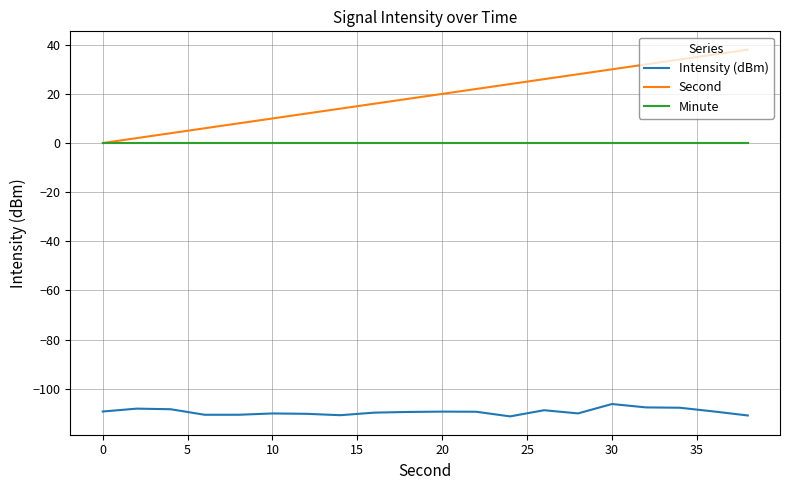

What is the maximum value shown in the chart?

38.0